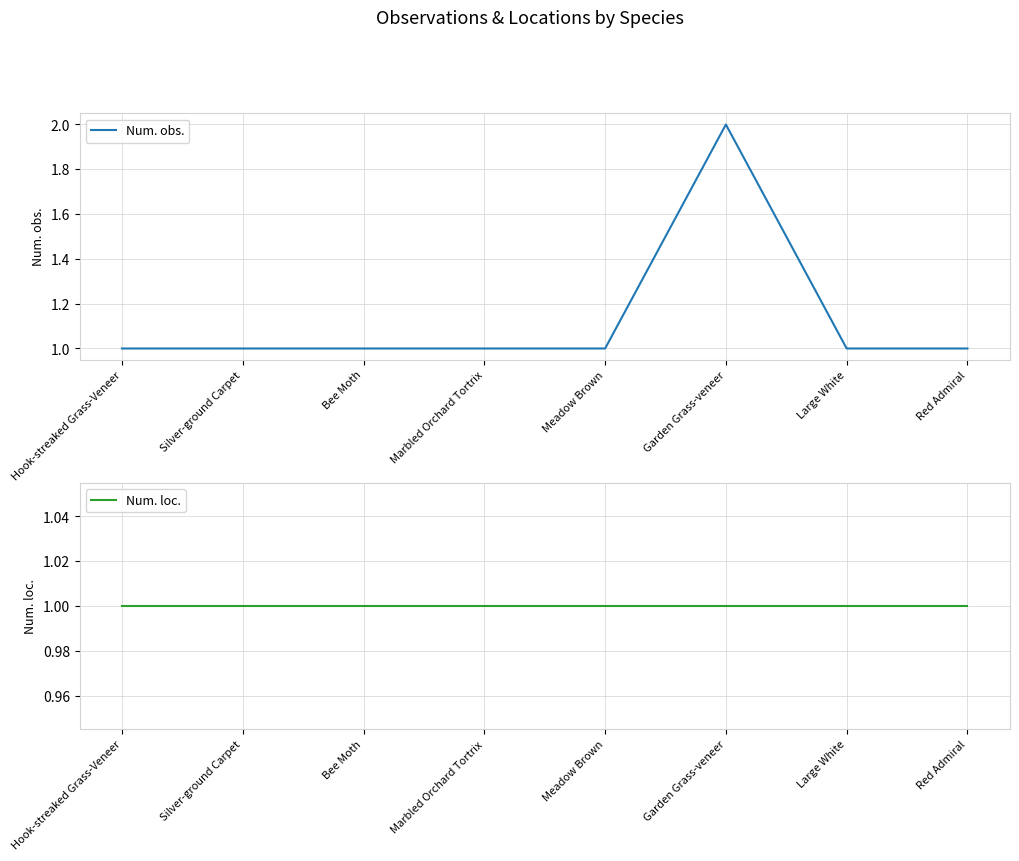

What is the highest value of the Num. loc. series?

1